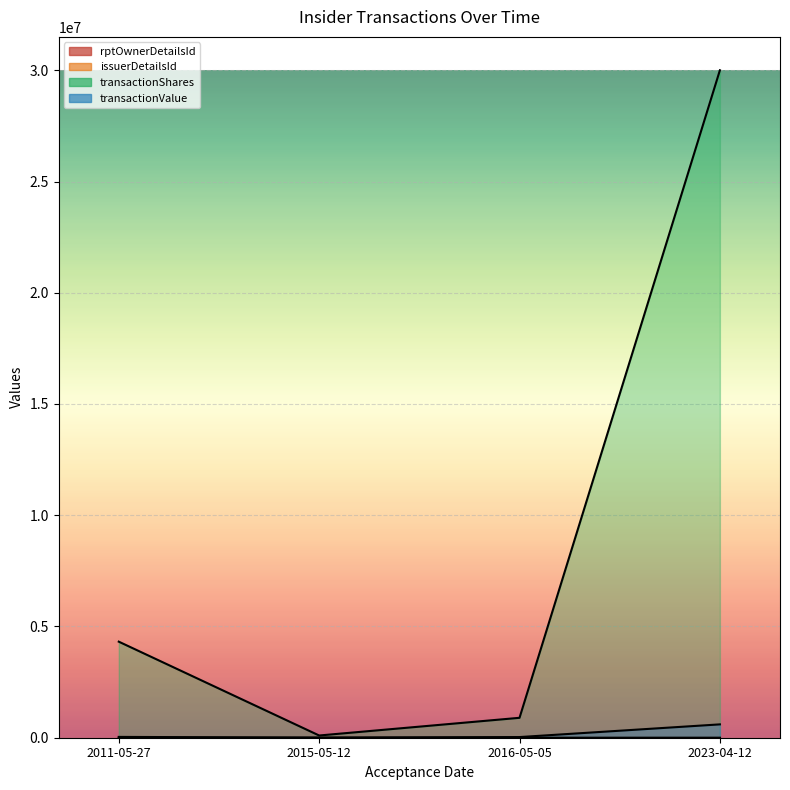

At how many categories does at least one series exceed 15517889?

1